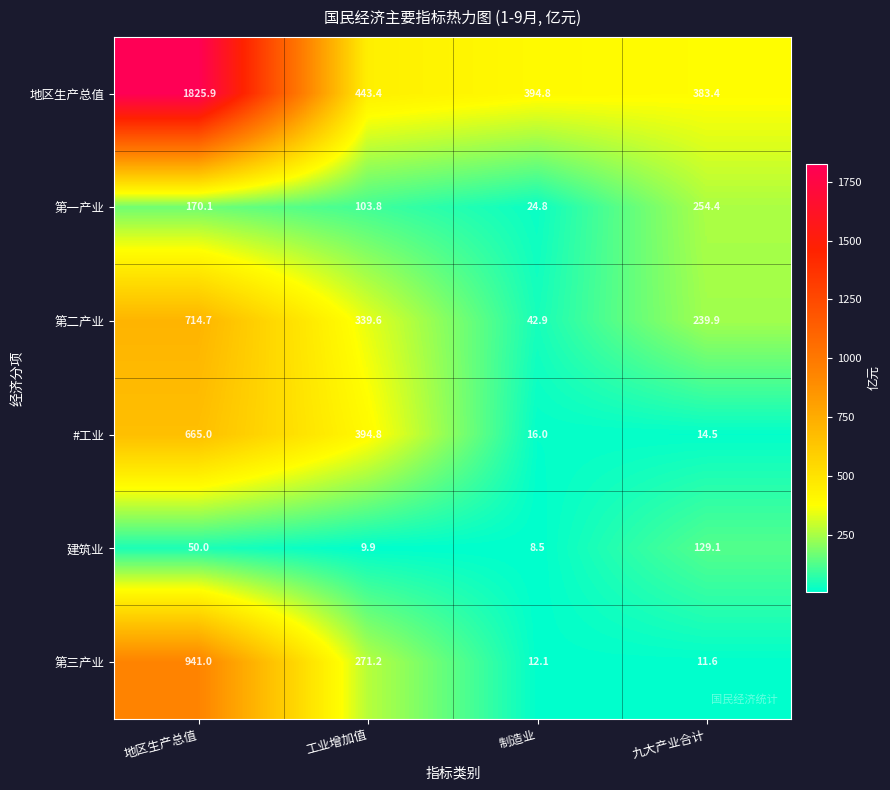

Which series has the widest spread of values?

地区生产总值